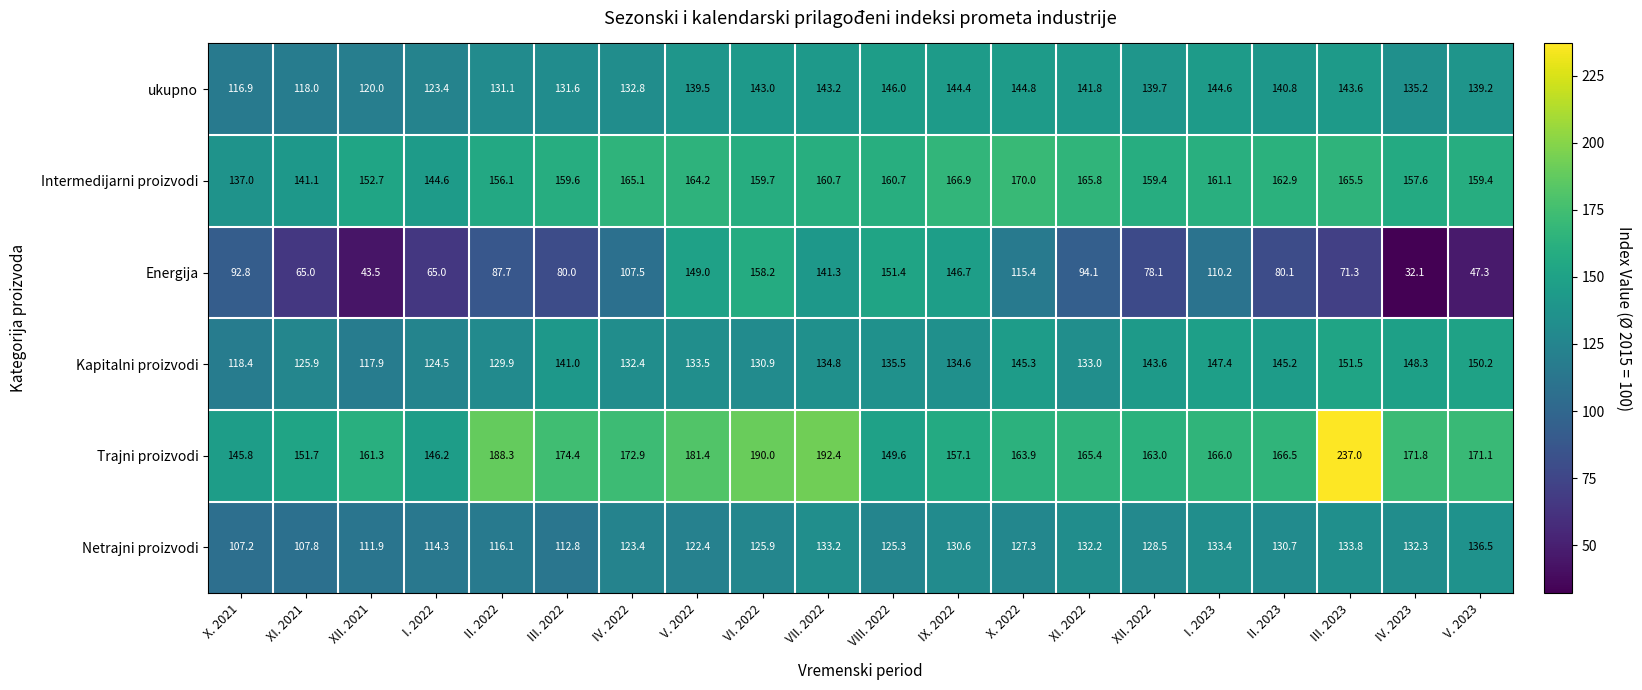

The value of ukupno at III. 2022 is 131.6. True or false?

True